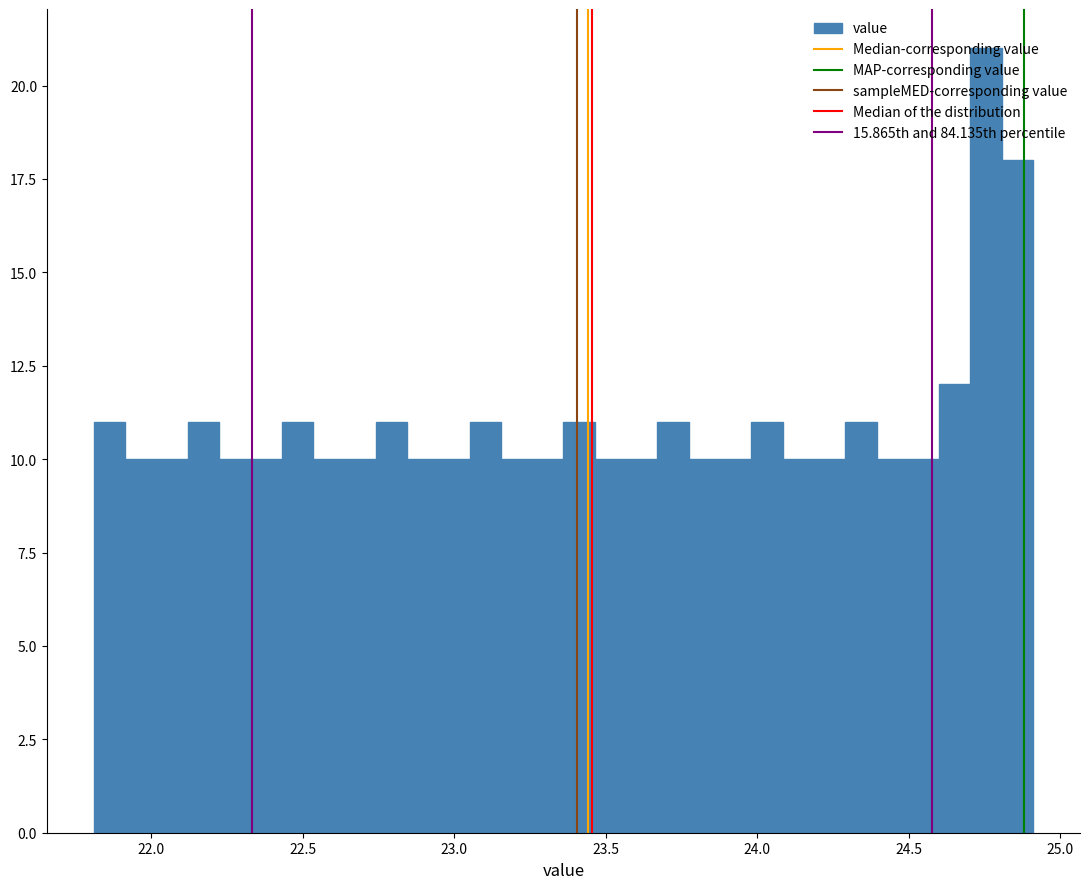

Read against the x-axis, roughly where is the centre of the tallest bar?

24.75